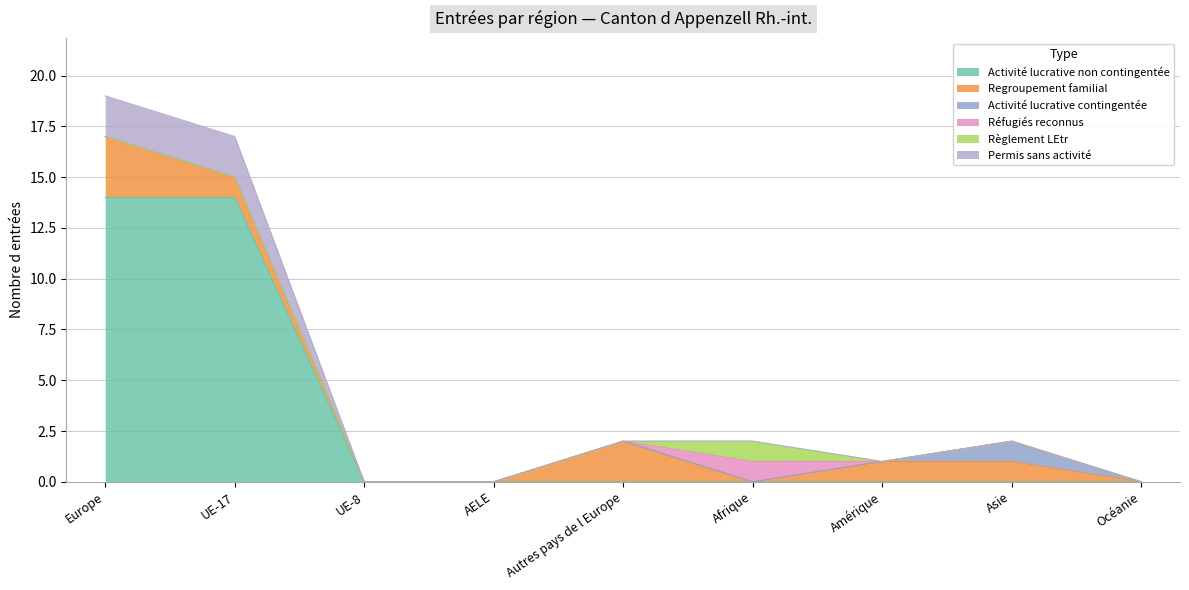

The value of Règlement LEtr at UE-17 is 0. True or false?

True